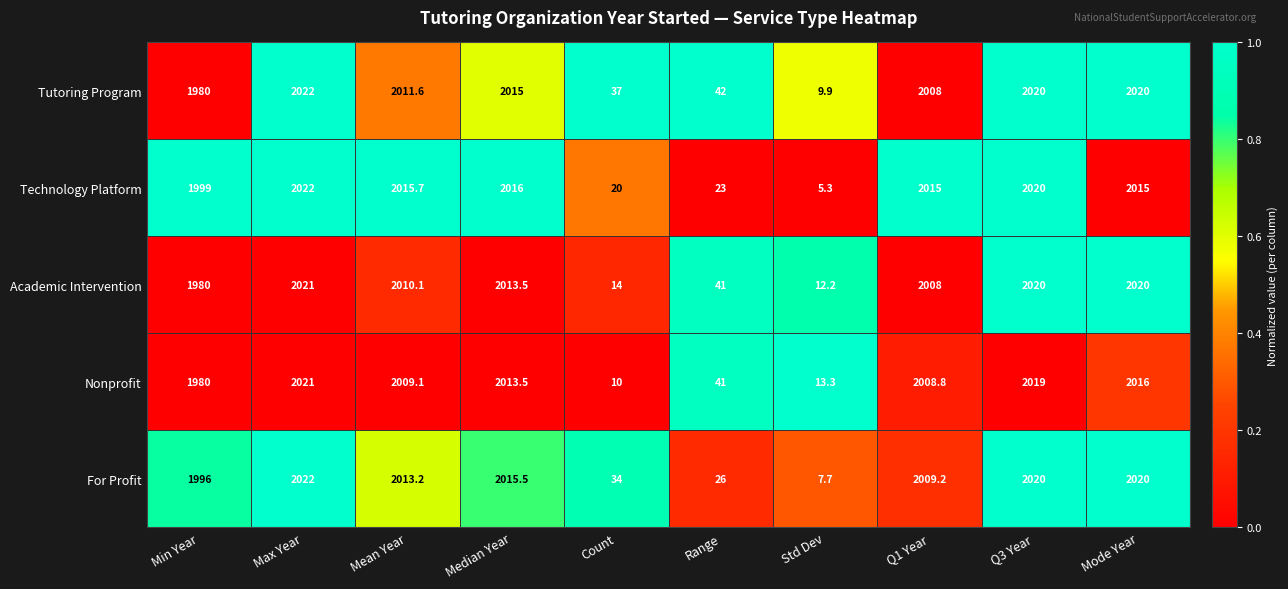

How many data points does each series have?

10